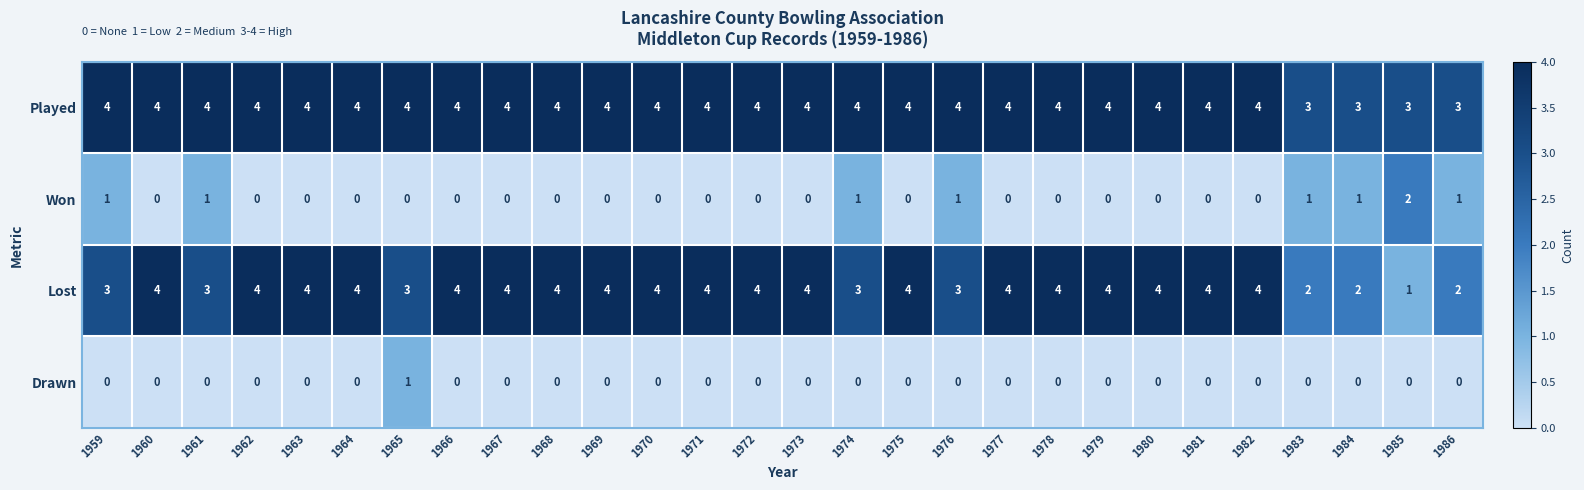

What is the spread (max minus min) of values at 1974?

4